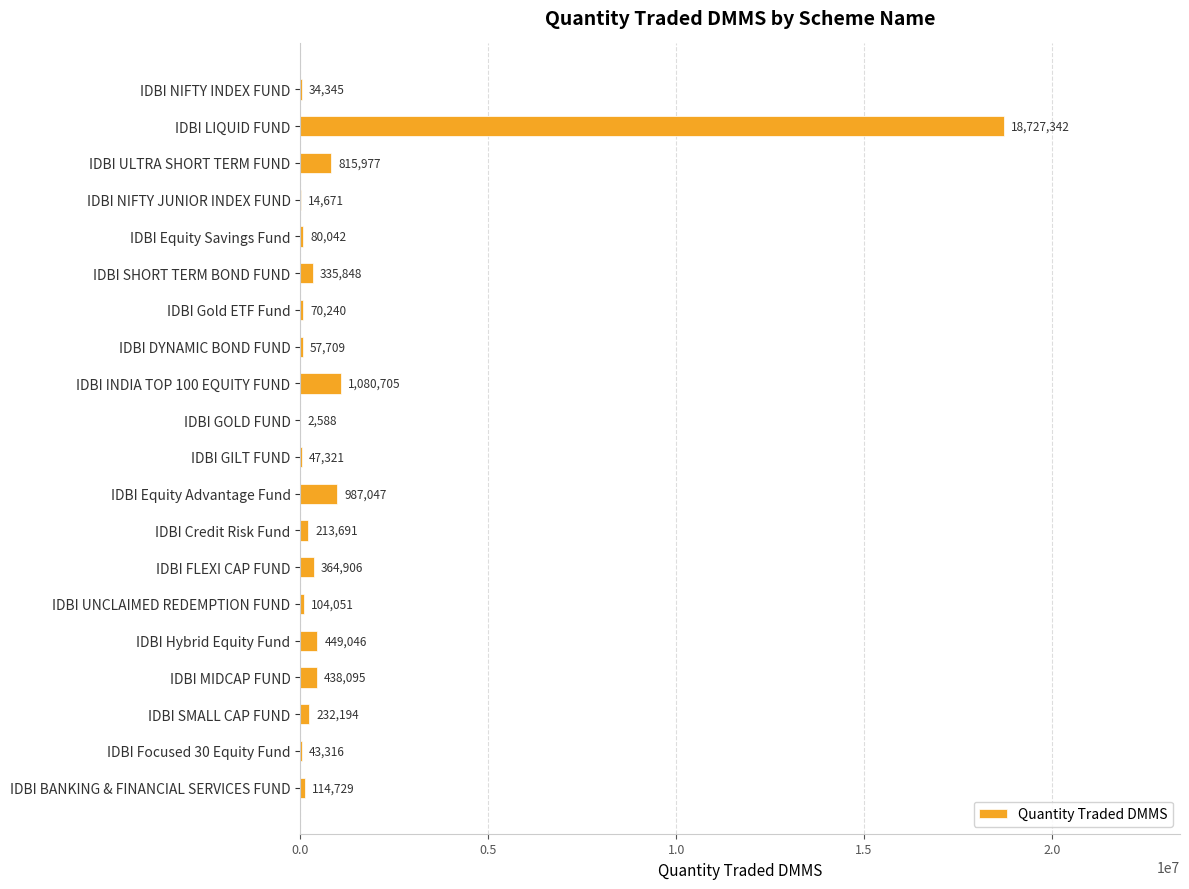

Which category has the highest value across all series?

IDBI LIQUID FUND